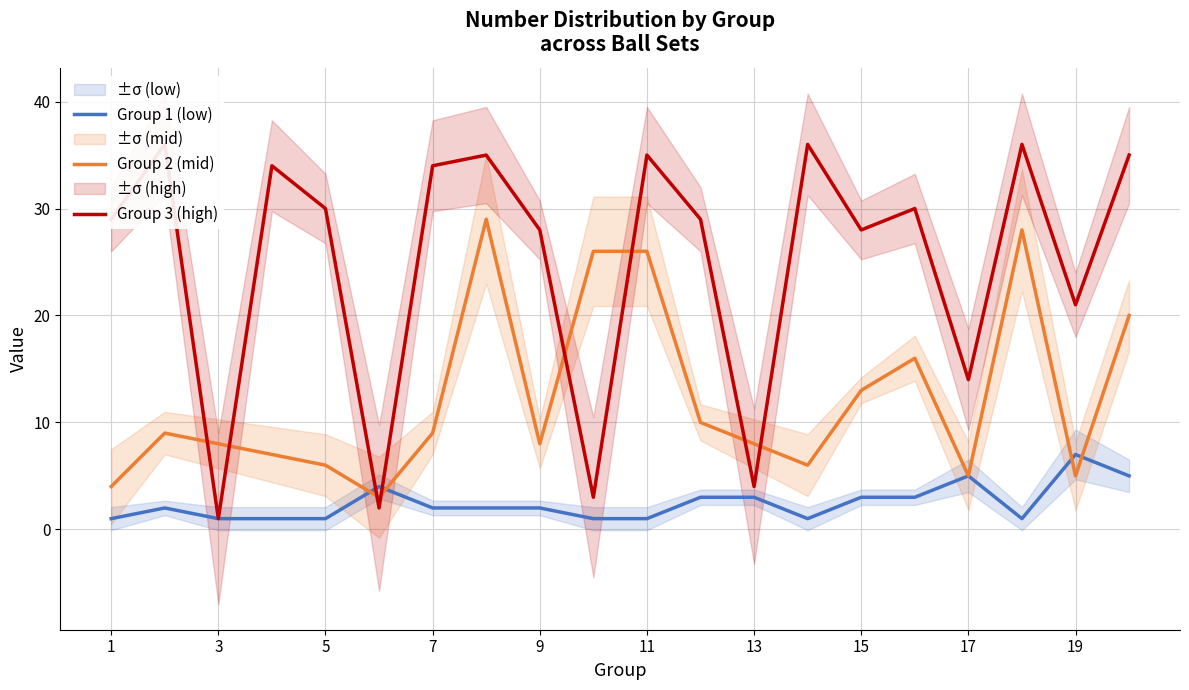

The Group 2 (mid) series shows 9 at 19. True or false?

False